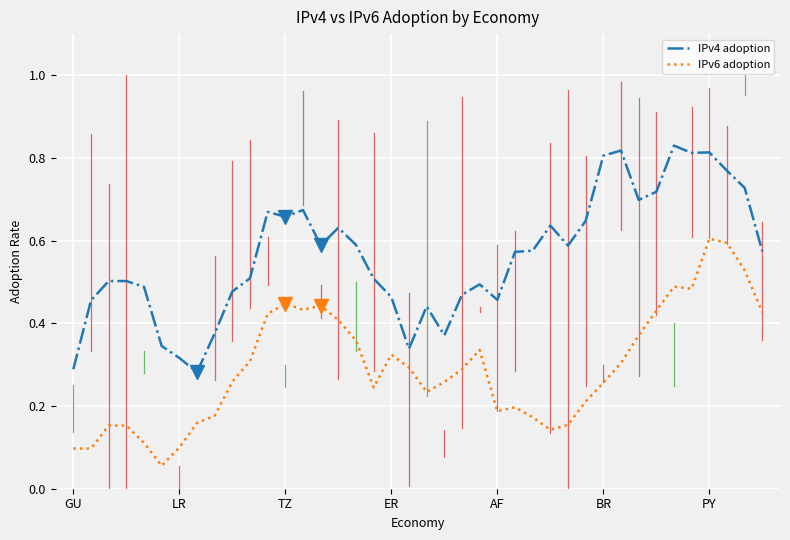

True or false: IPv4 adoption and IPv6 adoption intersect in this chart.

False